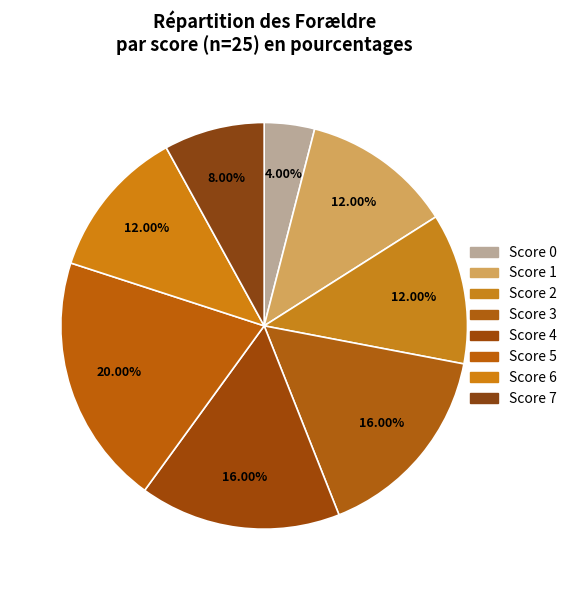

How many slices are in this pie chart?

8